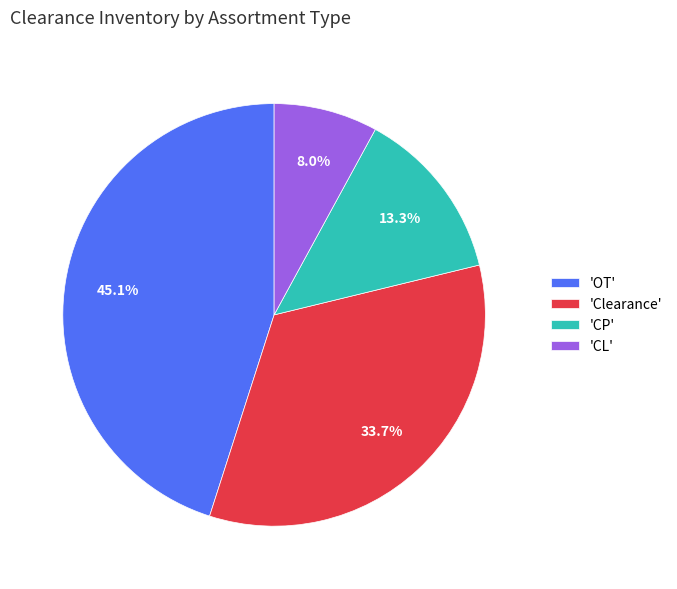

Rank the categories by value from lowest to highest.

'CL', 'CP', 'Clearance', 'OT'